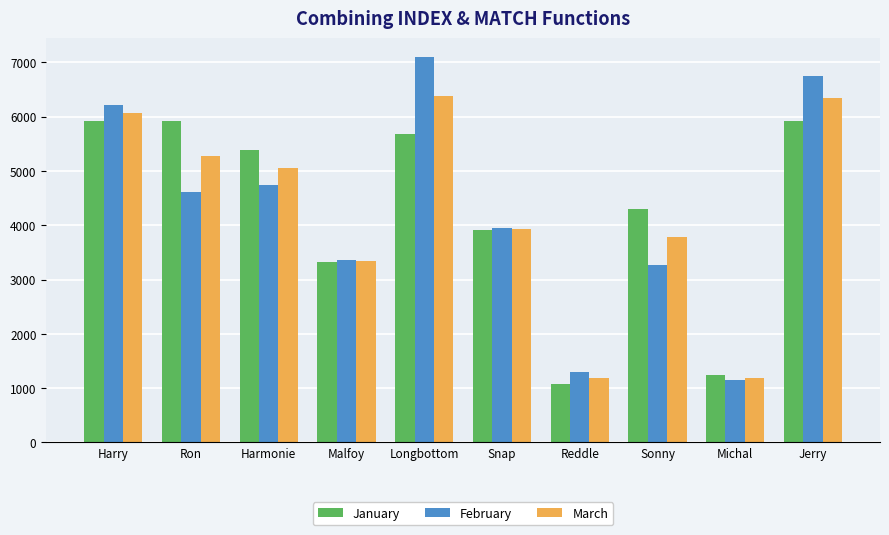

At which label is February closest to 4120?

Snap